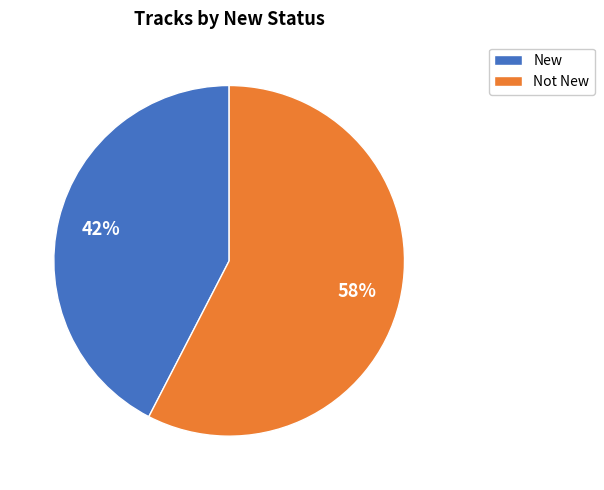

Between Not New and New, which is larger?

Not New